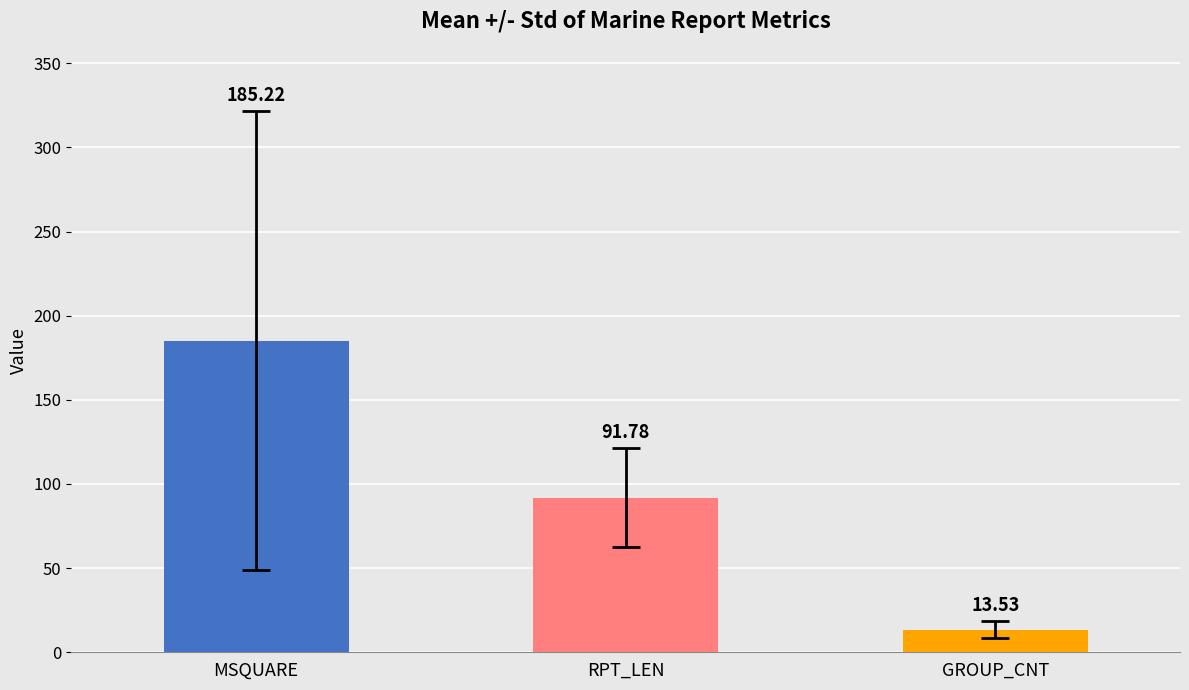

What is the difference between the maximum and second lowest values in the RPT_LEN series?

132